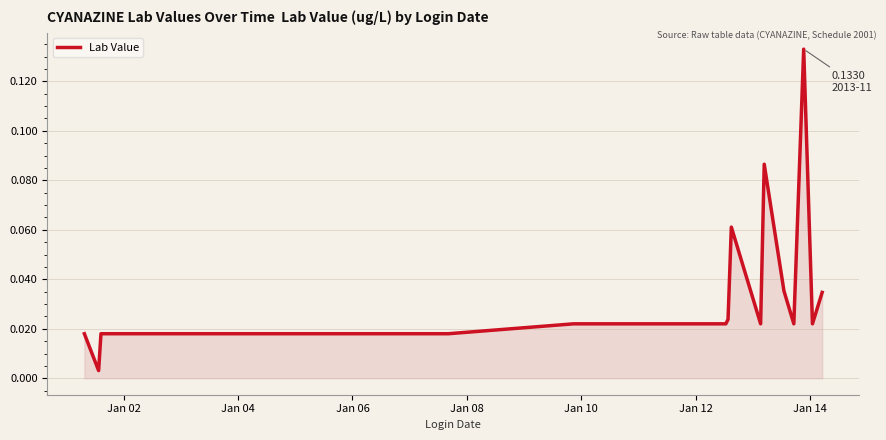

Does the chart have visible grid lines?

Yes